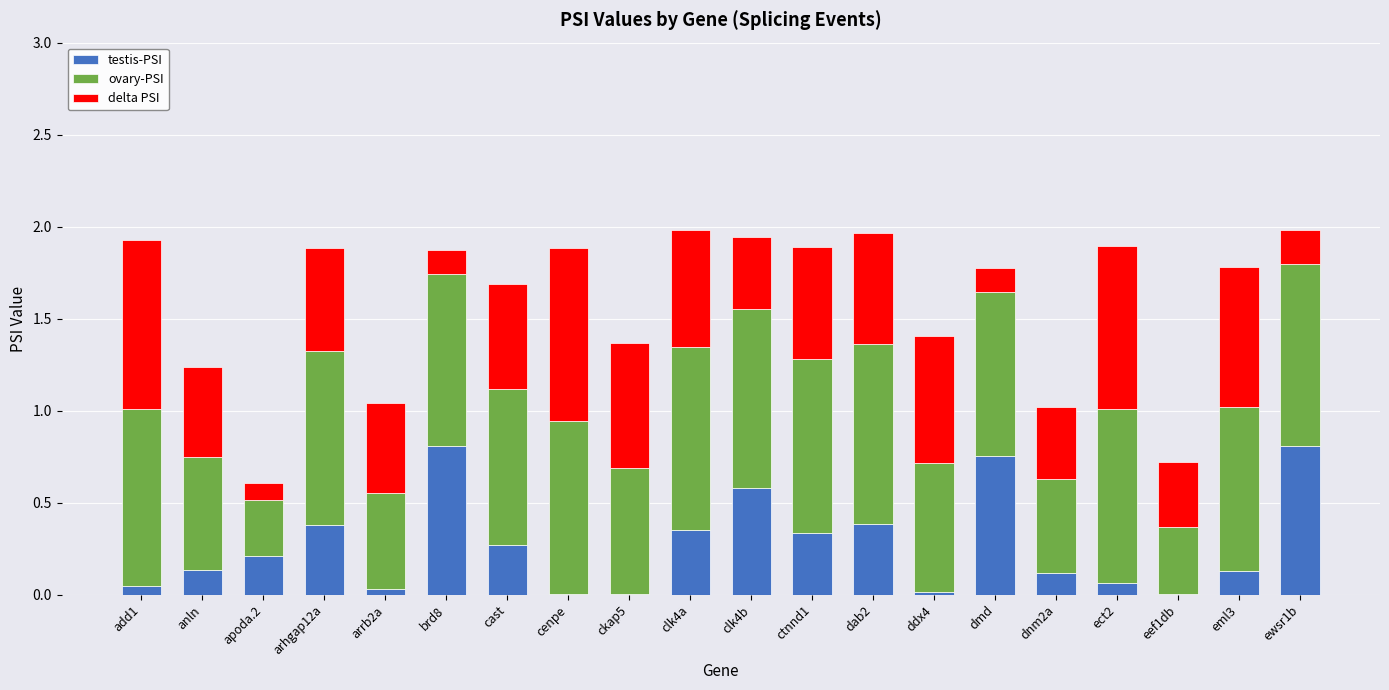

What is the sum of all testis-PSI values?

5.4